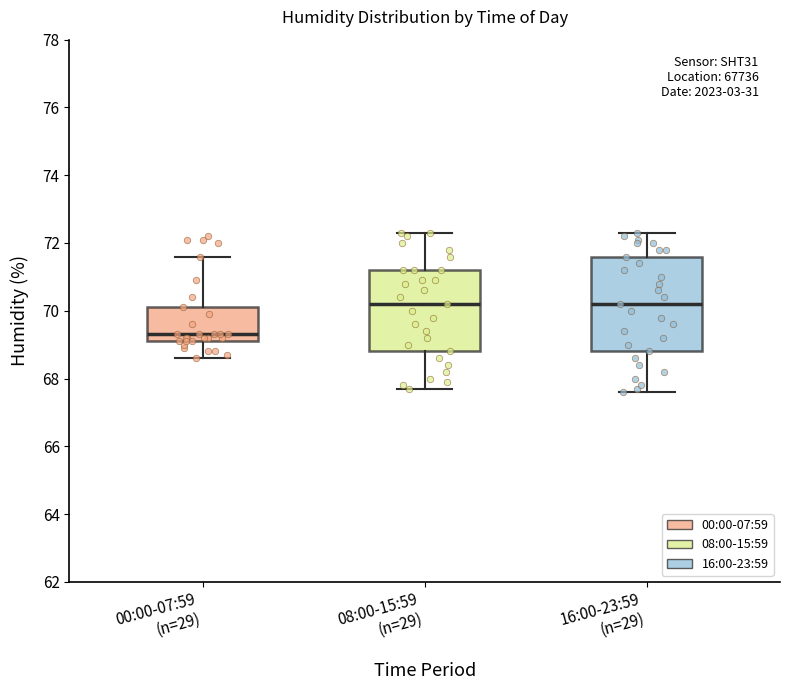

Where does the median line of the box for 16:00-23:59 (n=29) sit on the y-axis? The values are not printed on the chart, so give them approximately, as read against the axis.

70.2